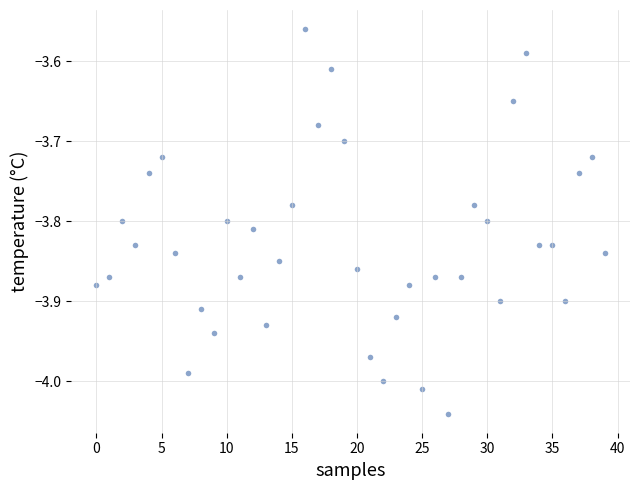

What is the range of Y values (max minus min)?

0.5